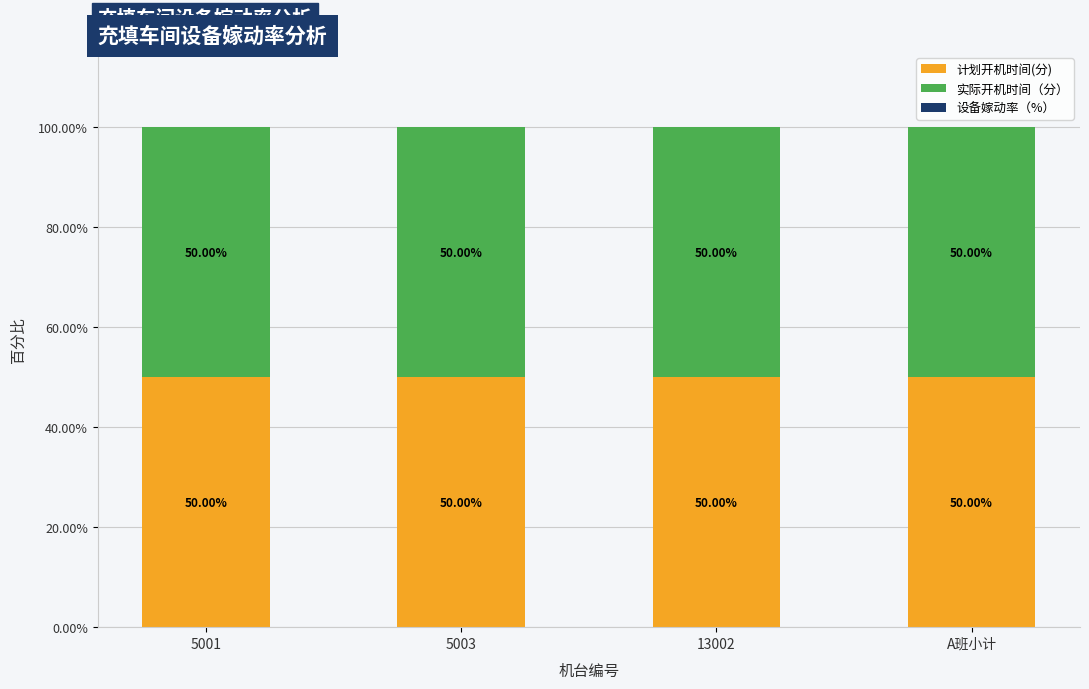

List the series in order of their peak value, highest first.

计划开机时间(分), 实际开机时间（分）, 设备嫁动率（%）